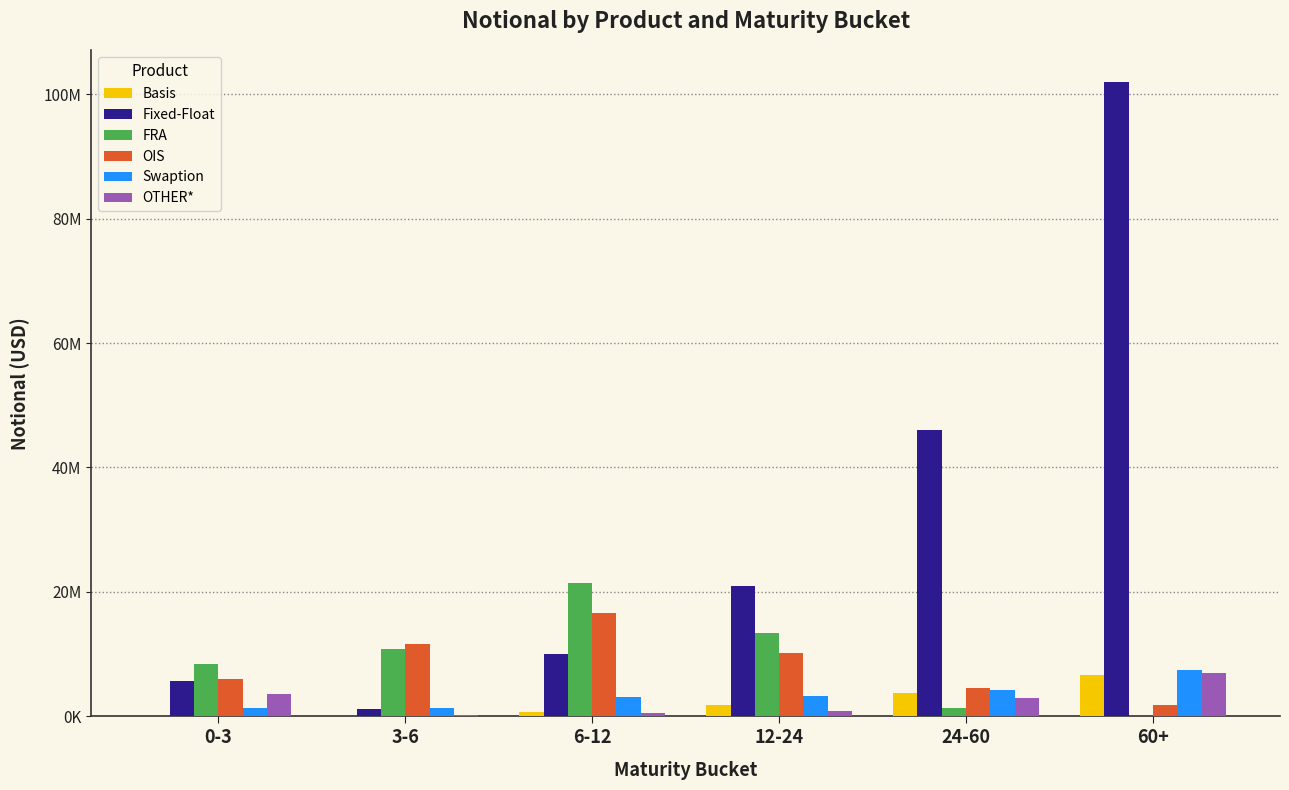

What is the difference between the maximum and minimum values in the Swaption series?

6148216